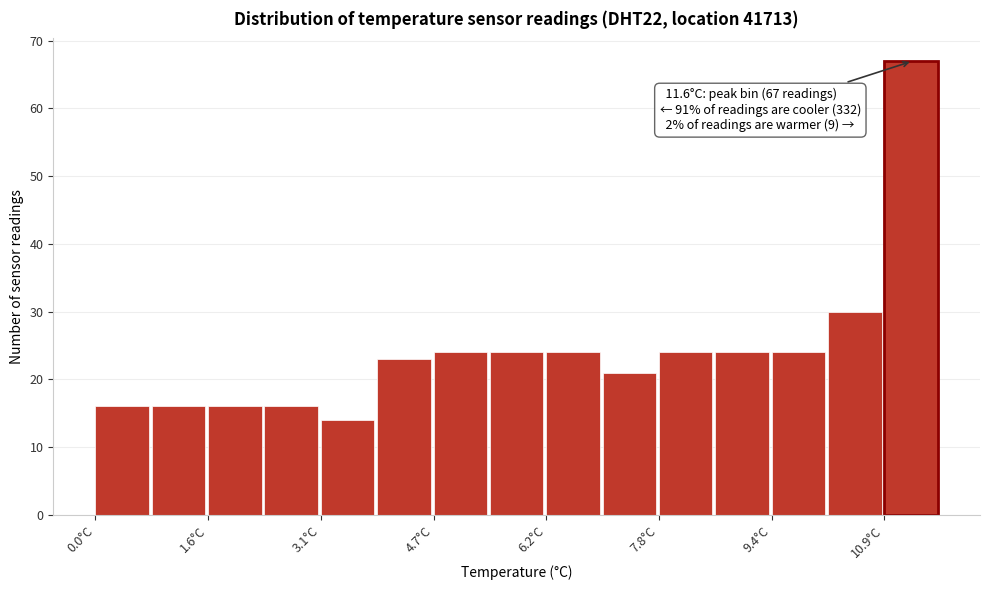

Around what value on the x-axis is the tallest bar? Give the approximate position of its centre, as read against the axis.

11.2